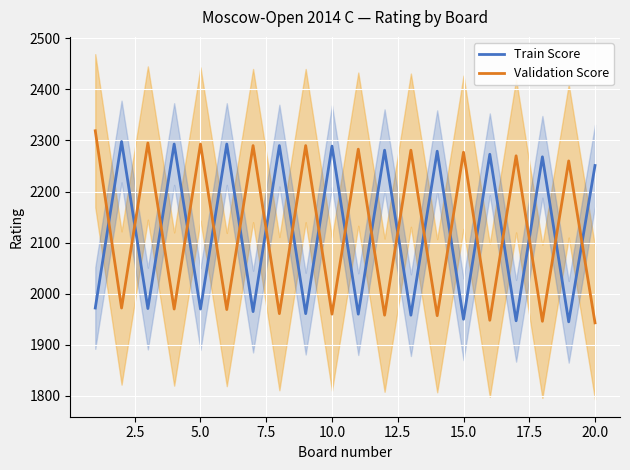

At which label is Train Score closest to 2121?

20.0